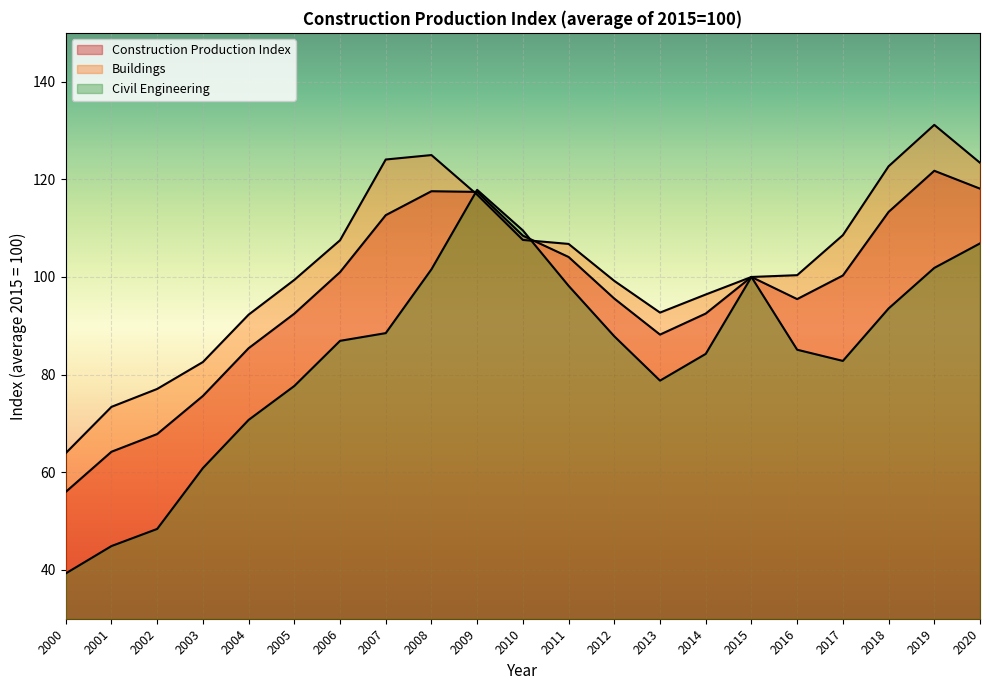

The Buildings series shows 107.6 at 2010. True or false?

True